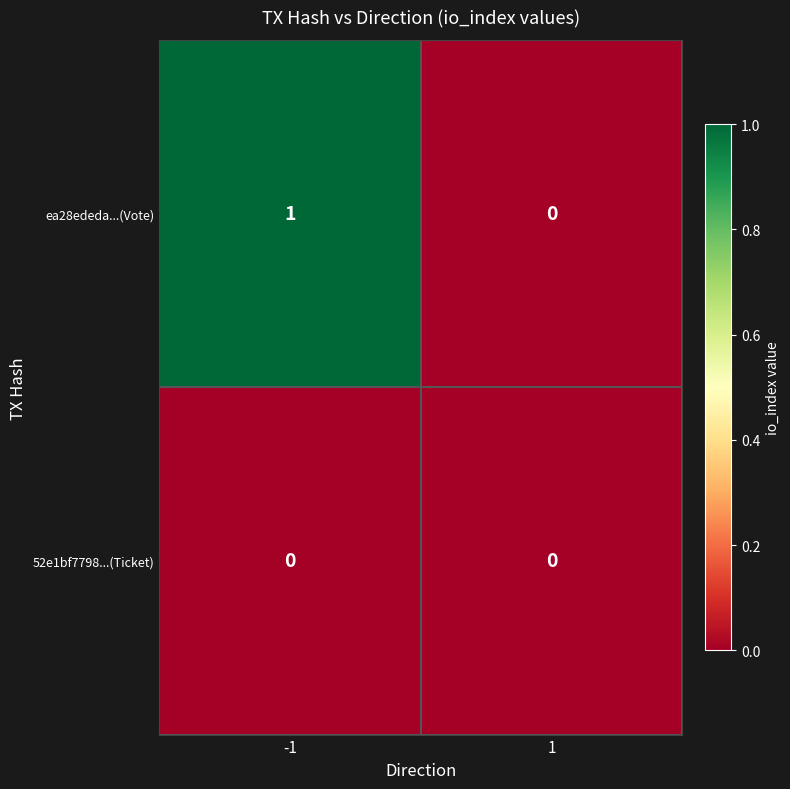

The ea28ededa...(Vote) series shows 1 at -1. True or false?

True